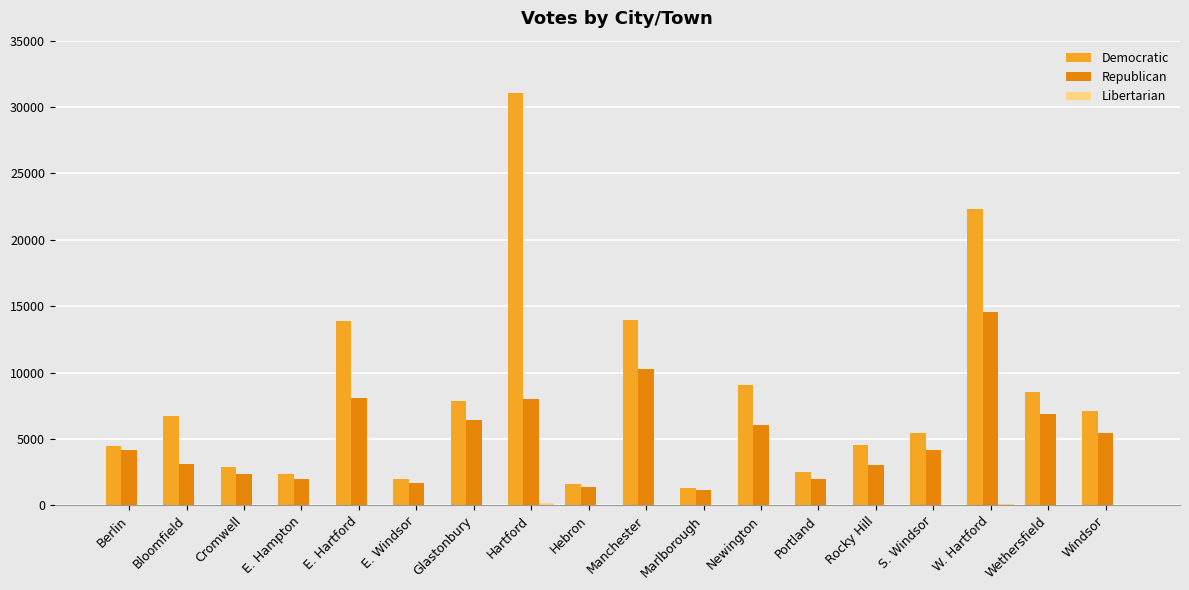

Which series changed the most between Bloomfield and Wethersfield?

Republican